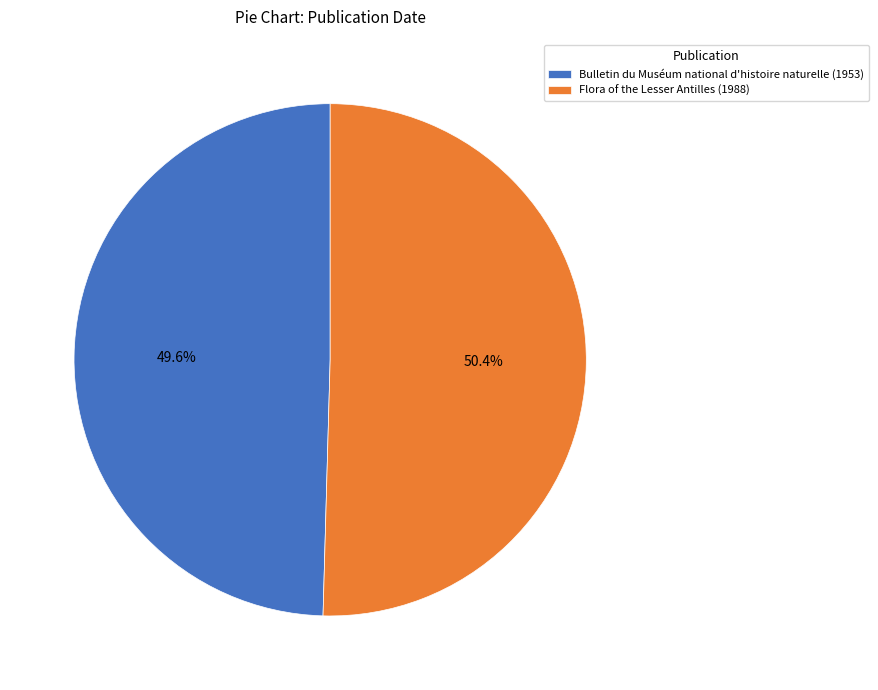

Approximately how many times larger is the value at Bulletin du Muséum national d'histoire naturelle (1953) compared to Flora of the Lesser Antilles (1988)?

1.0